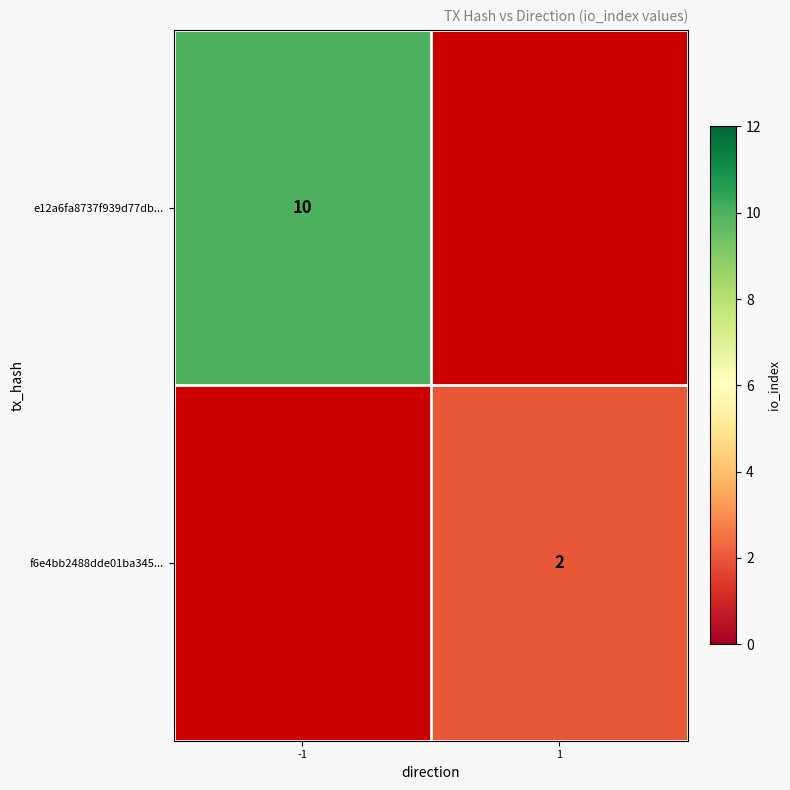

Count the number of data series in this chart.

2